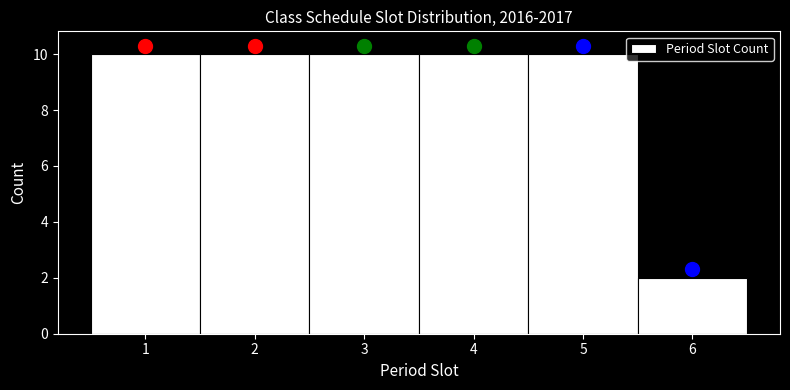

How tall is the bar that spans 4.5 to 5.5 on the x-axis? The values are not printed on the chart, so give them approximately, as read against the axis.

10